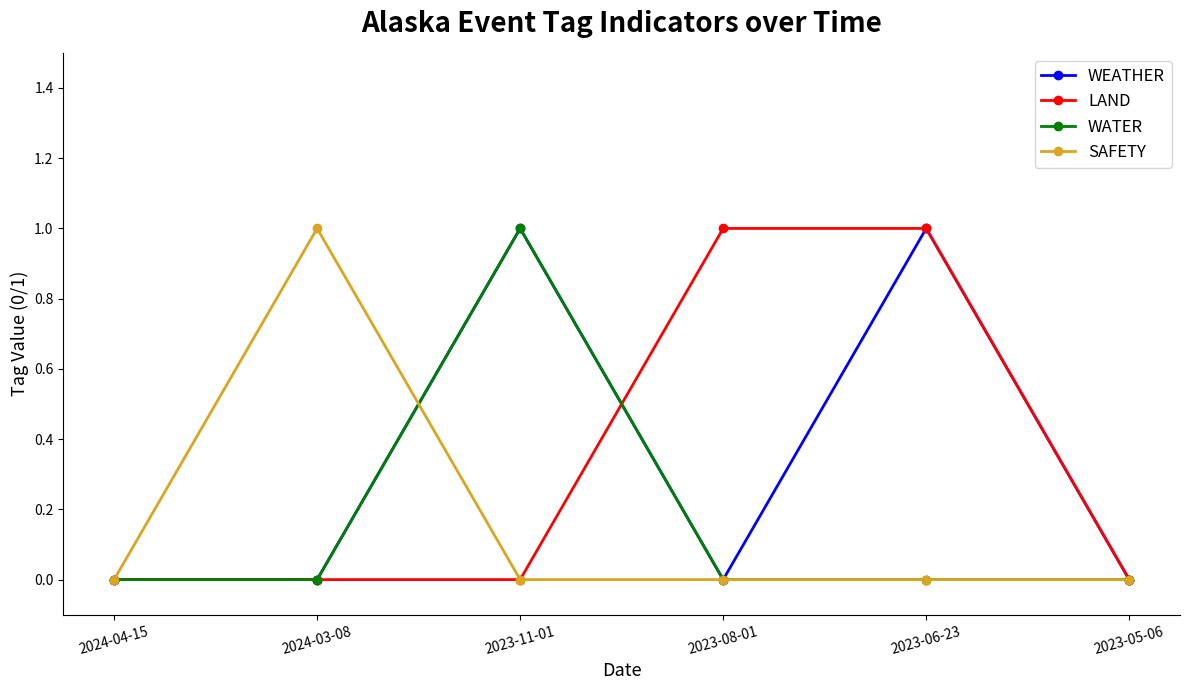

What is the sum of the WATER values at 2023-08-01 and 2023-11-01?

1